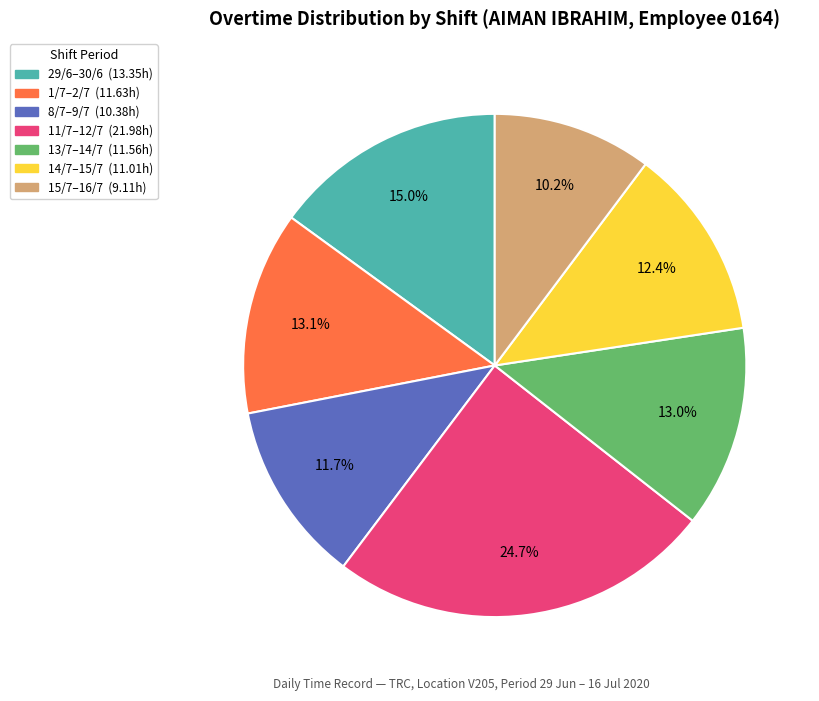

Is there any slice that represents more than half of the pie?

No